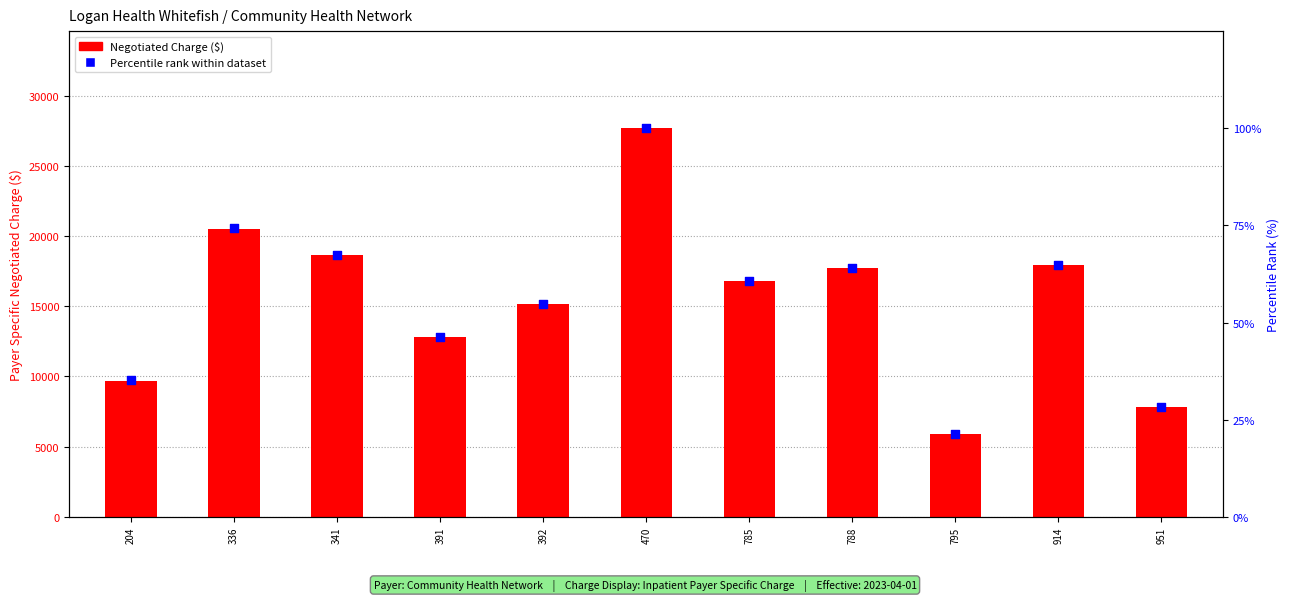

Which series has the widest spread of Y values?

Negotiated Charge ($)